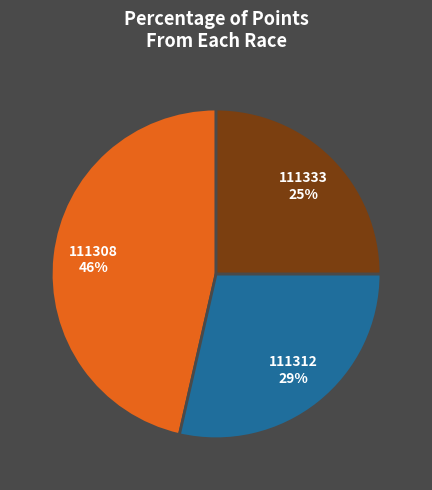

How many segments does this pie chart have?

3